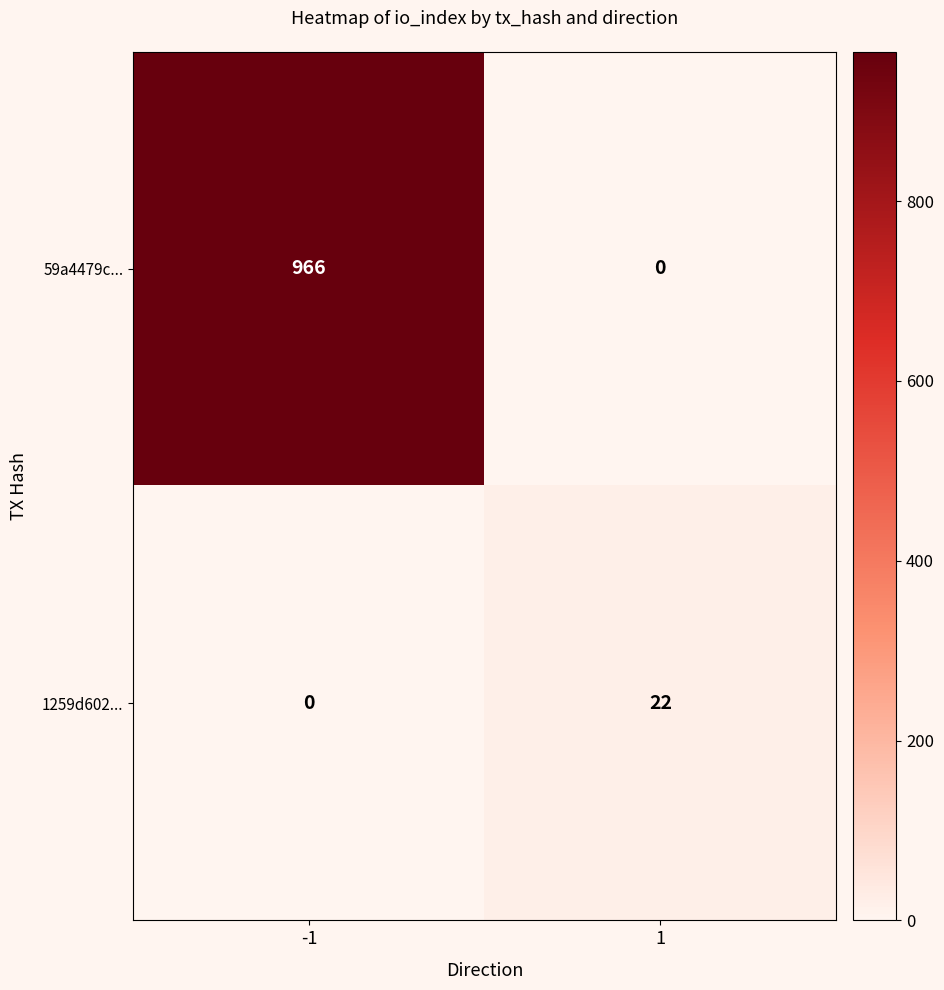

What is the total value across all series at 1?

22